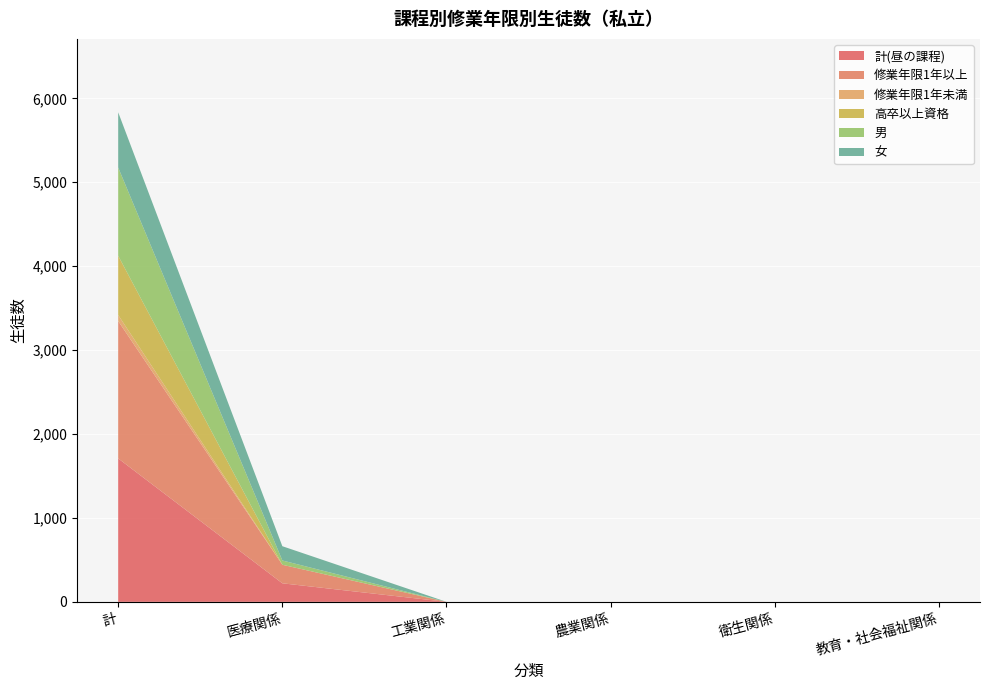

Reading right to left, extract all data points from this chart.

計(昼の課程): 教育・社会福祉関係=0	衛生関係=0	農業関係=0	工業関係=0	医療関係=221	計=1709
修業年限1年以上: 教育・社会福祉関係=0	衛生関係=0	農業関係=0	工業関係=0	医療関係=221	計=1637
修業年限1年未満: 教育・社会福祉関係=0	衛生関係=0	農業関係=0	工業関係=0	医療関係=0	計=72
高卒以上資格: 教育・社会福祉関係=0	衛生関係=0	農業関係=0	工業関係=0	医療関係=0	計=706
男: 教育・社会福祉関係=0	衛生関係=0	農業関係=0	工業関係=0	医療関係=51	計=1051
女: 教育・社会福祉関係=0	衛生関係=0	農業関係=0	工業関係=0	医療関係=170	計=658